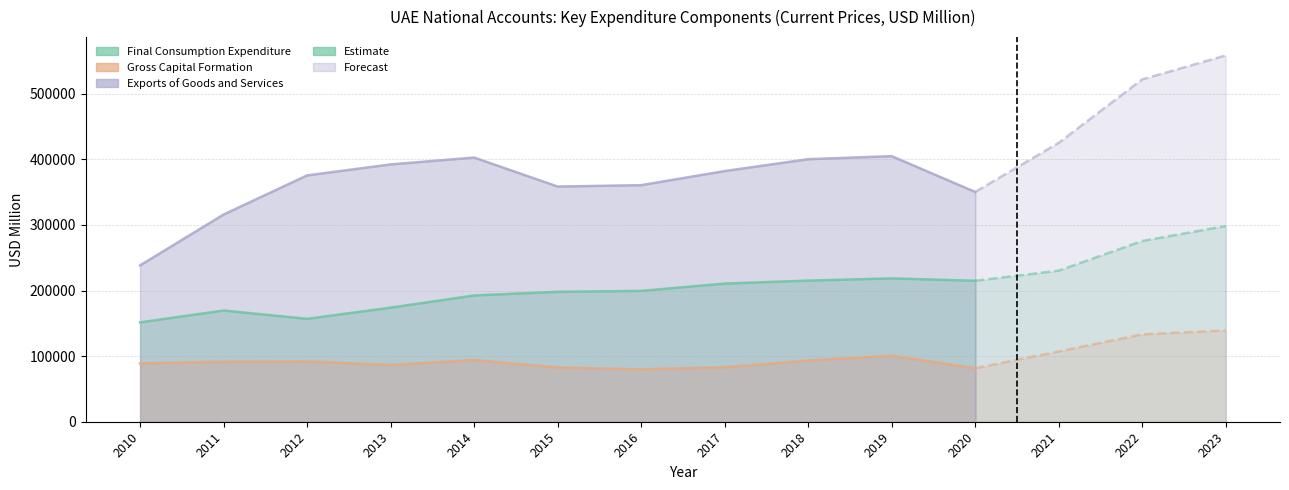

What is the total value across all series at 2014?

689216.3